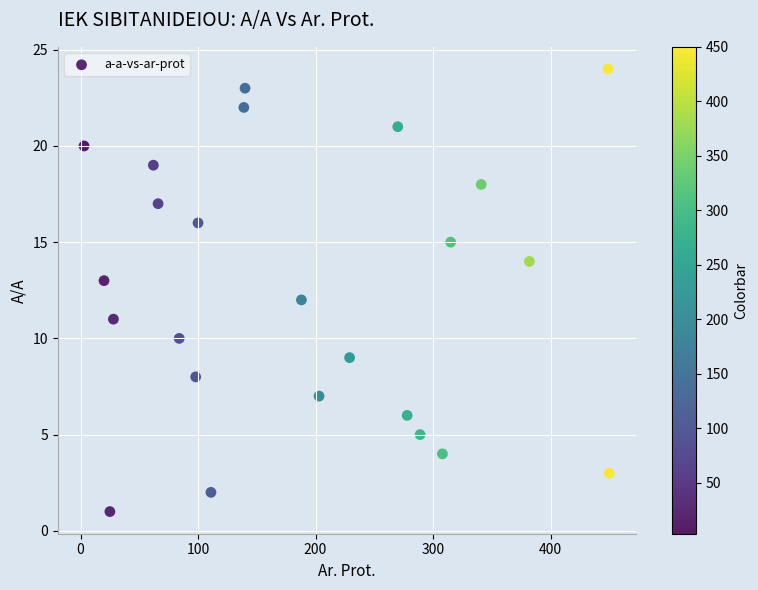

What is the range of X values (max minus min)?

447